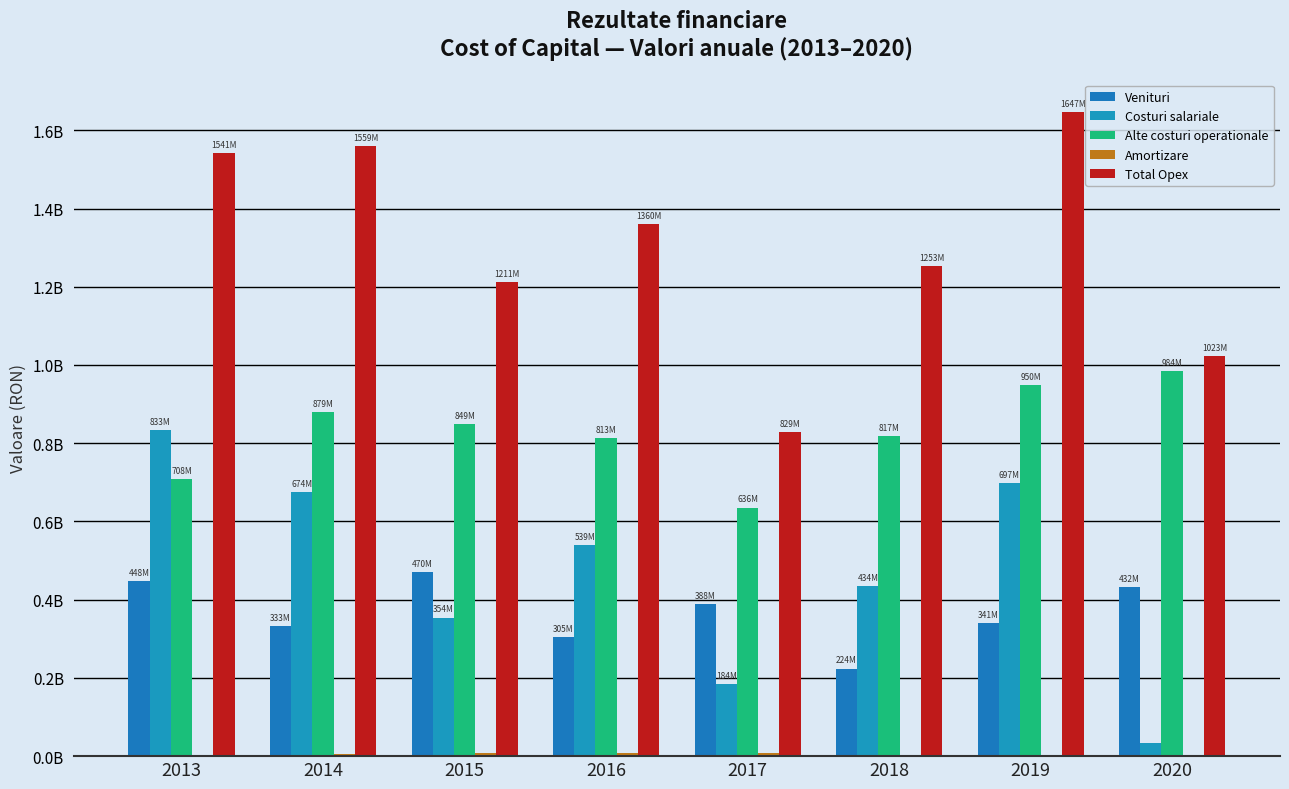

Reading left to right, what are all the values shown in this chart?

Venituri: 447772388.0	333227042.2	470401690.9	304667667.5	387864617.6	223688258.9	340834088.0	432103971.1
Costuri salariale: 832571063.2	674468709.0	354287407.8	539202904.6	183793236.9	434064930.0	697168237.1	34806320.3
Alte costuri operationale: 708428334.4	878981020.5	848775902.9	812779751.0	635615003.5	817412485.6	949696283.7	984329801.9
Amortizare: 479128.3	5494267.6	8061039.3	8348319.3	9182288.0	1640733.4	281099.8	3998980.4
Total Opex: 1541478525.9	1558943997.0	1211124350.1	1360330974.9	828590528.4	1253118149.0	1647145620.6	1023135102.6